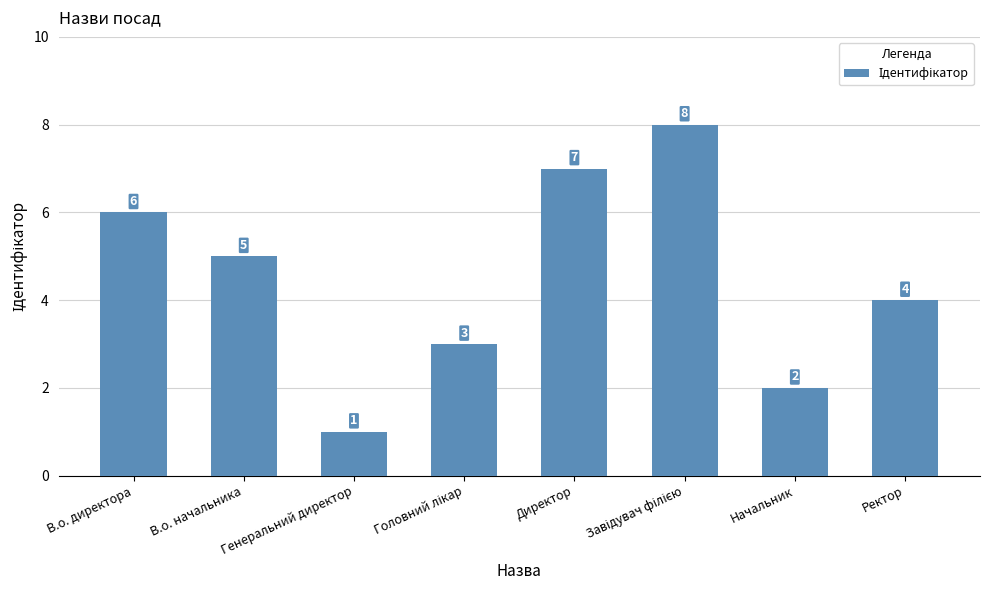

How many data points does each series have?

8